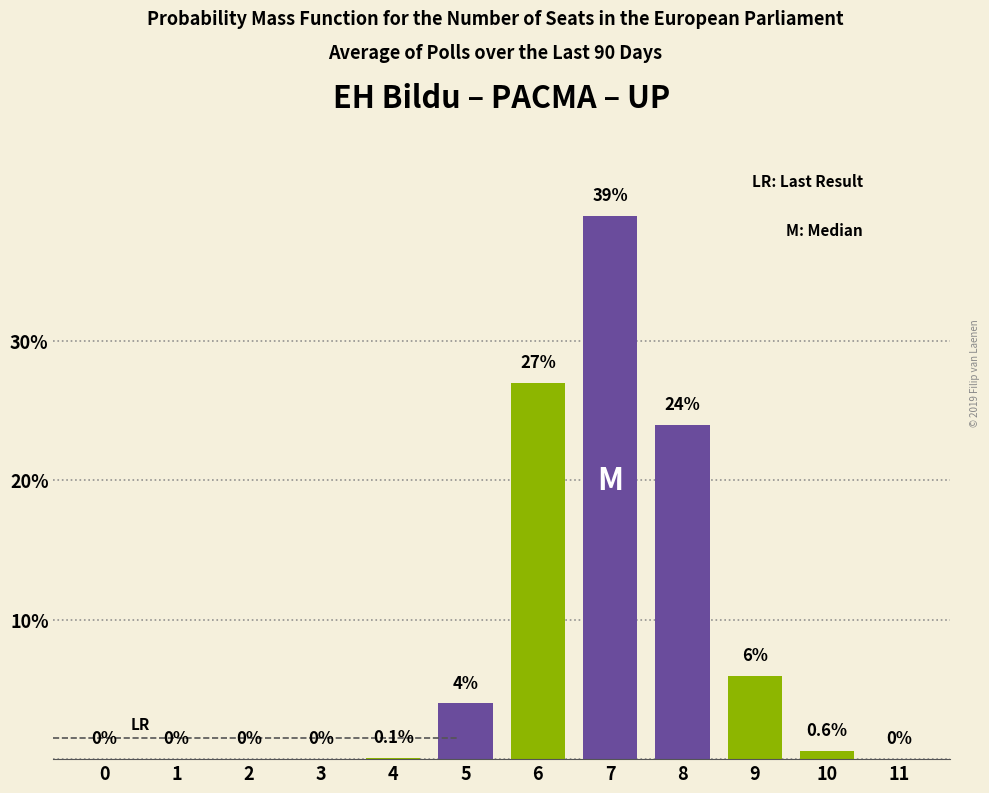

Reading left to right, list all the values displayed in this chart.

0=0.0	1=0.0	2=0.0	3=0.0	4=0.1	5=4.0	6=27.0	7=39.0	8=24.0	9=6.0	10=0.6	11=0.0